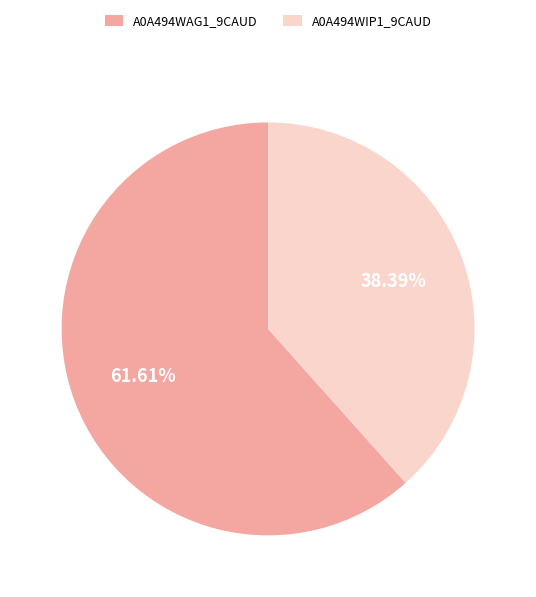

Combined, do A0A494WAG1_9CAUD and A0A494WIP1_9CAUD account for over 50%?

Yes